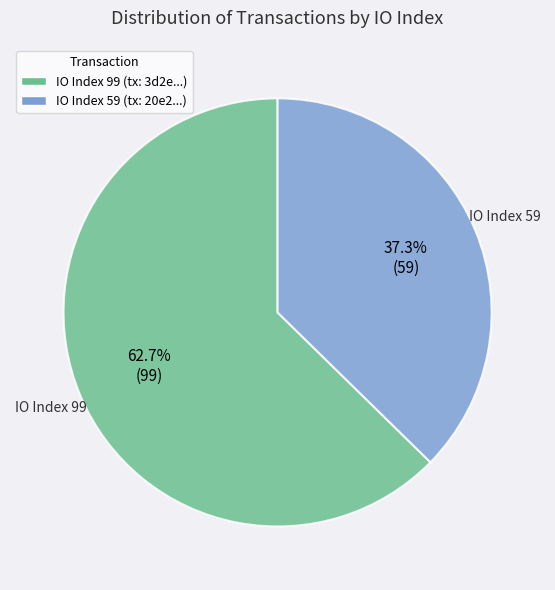

Which category accounts for the majority?

IO Index 99 (tx: 3d2e...)